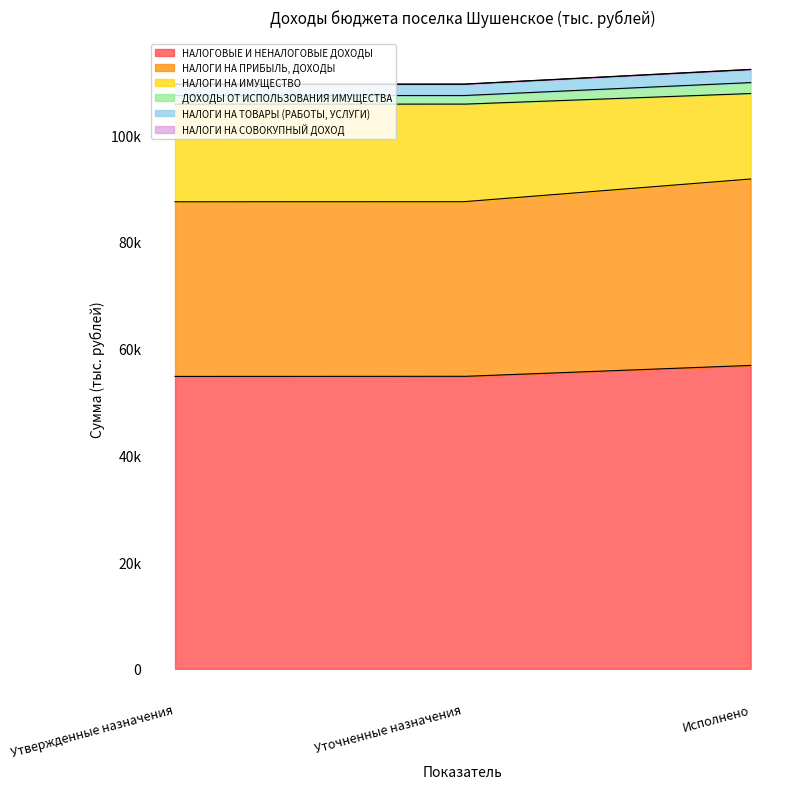

List the series in order of their peak value, lowest first.

НАЛОГИ НА СОВОКУПНЫЙ ДОХОД, ДОХОДЫ ОТ ИСПОЛЬЗОВАНИЯ ИМУЩЕСТВА, НАЛОГИ НА ТОВАРЫ (РАБОТЫ, УСЛУГИ), НАЛОГИ НА ИМУЩЕСТВО, НАЛОГИ НА ПРИБЫЛЬ, ДОХОДЫ, НАЛОГОВЫЕ И НЕНАЛОГОВЫЕ ДОХОДЫ